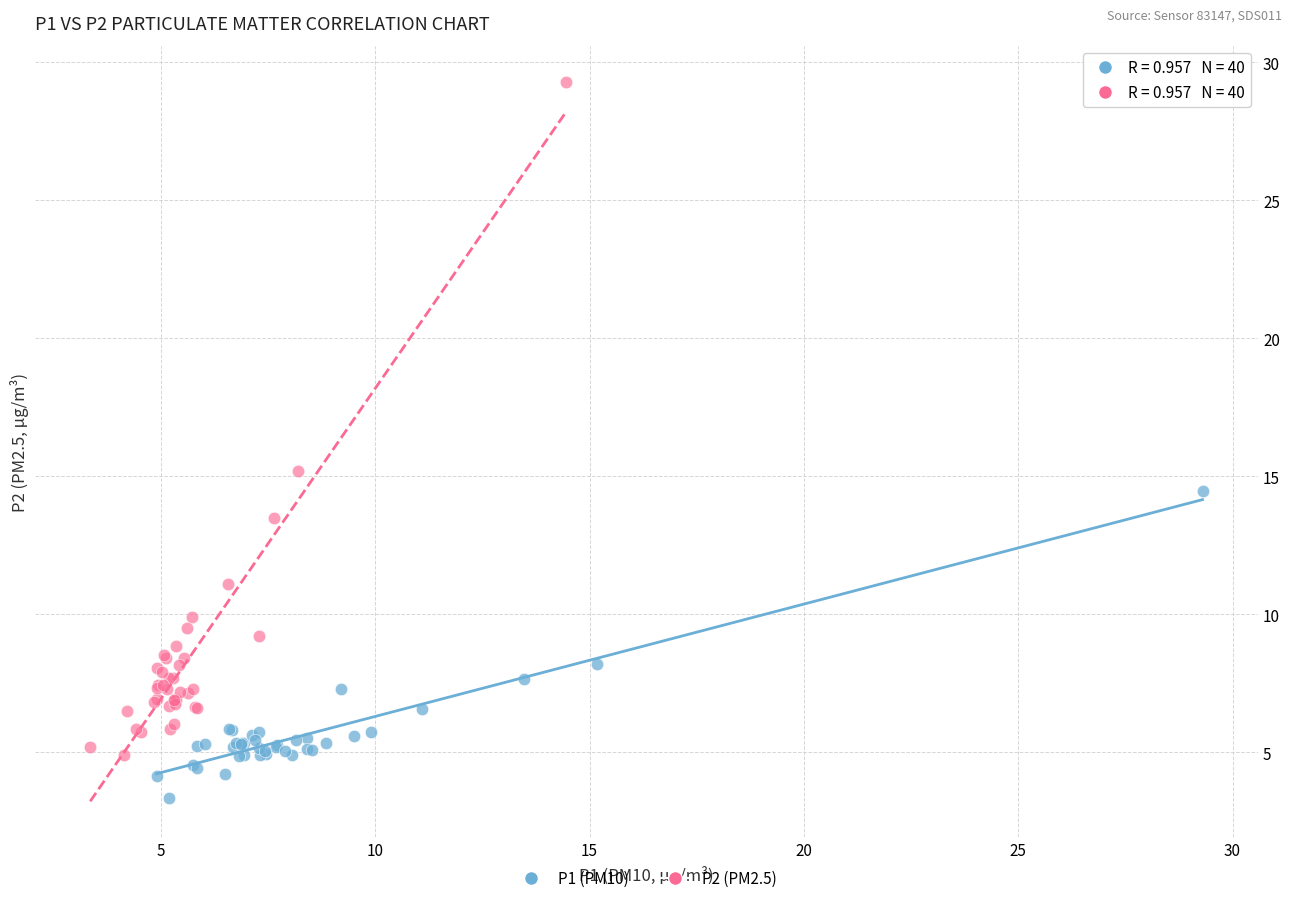

Which series has the largest Y range (max minus min)?

P2 (PM2.5)